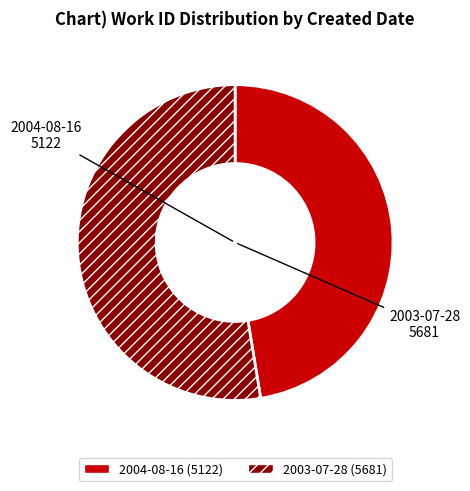

The 2003-07-28 slice represents 53% of the pie. True or false?

True